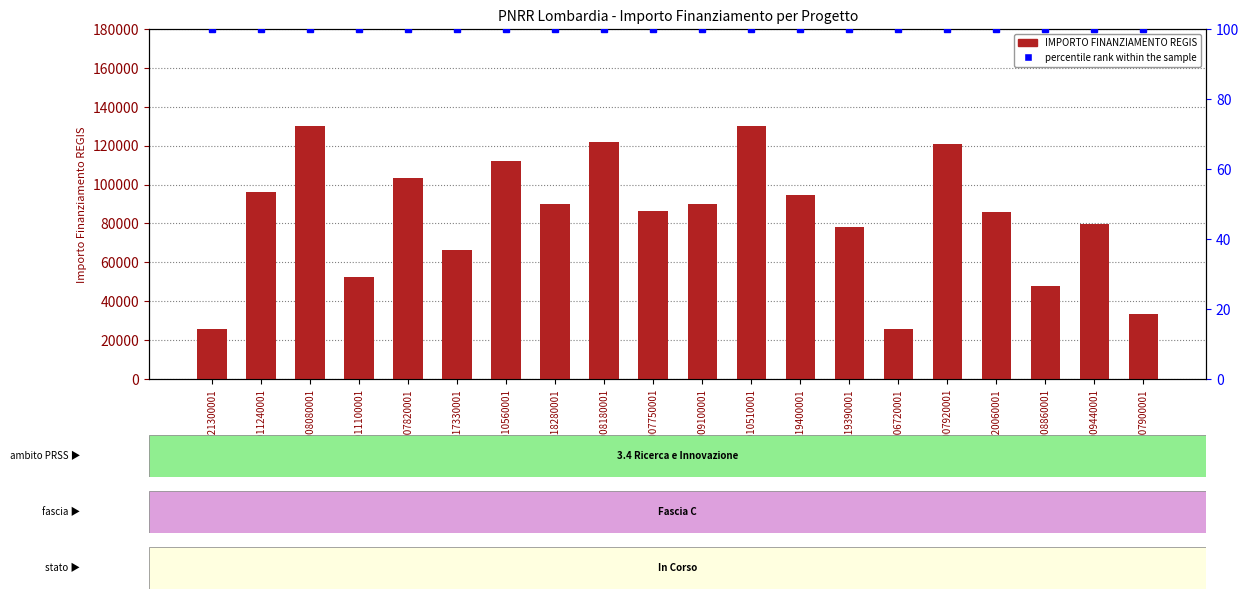

Which series changed the most between H53D23011240001 and D53D23017330001?

IMPORTO FINANZIAMENTO REGIS